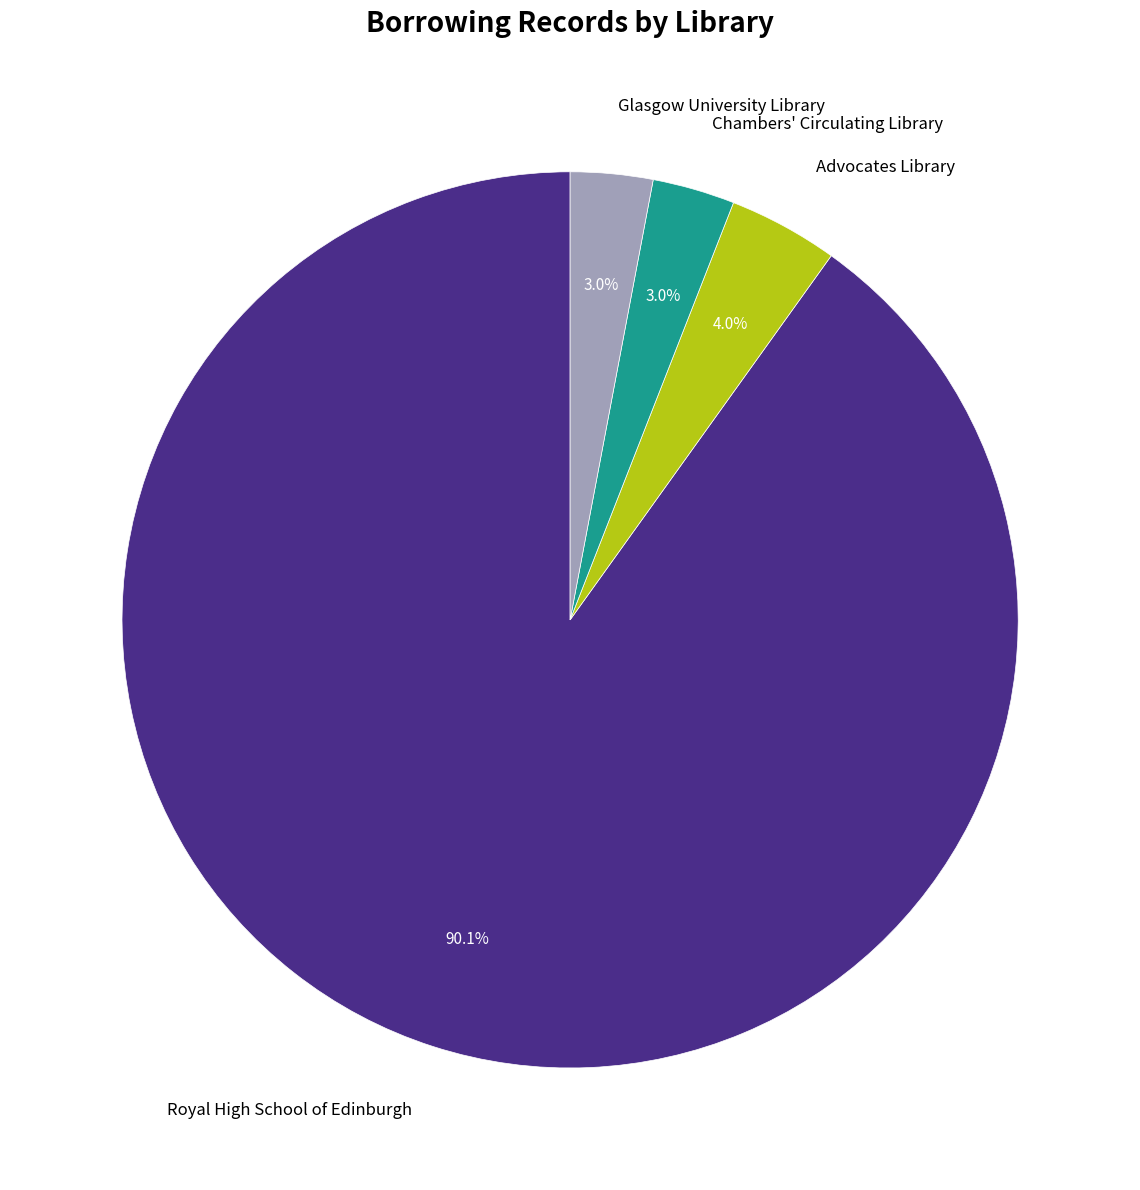

Does any single category account for the majority?

Yes